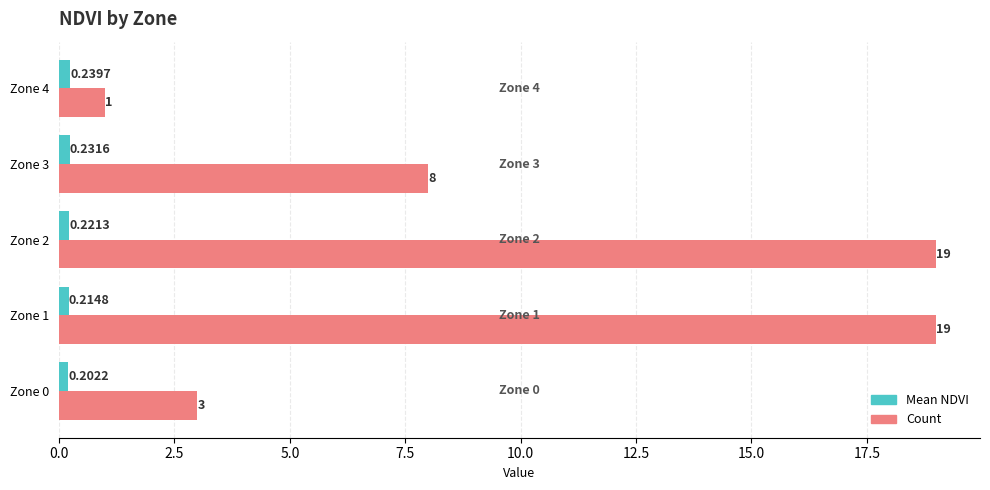

What is the difference between the second highest and second lowest values in the Count series?

16.0